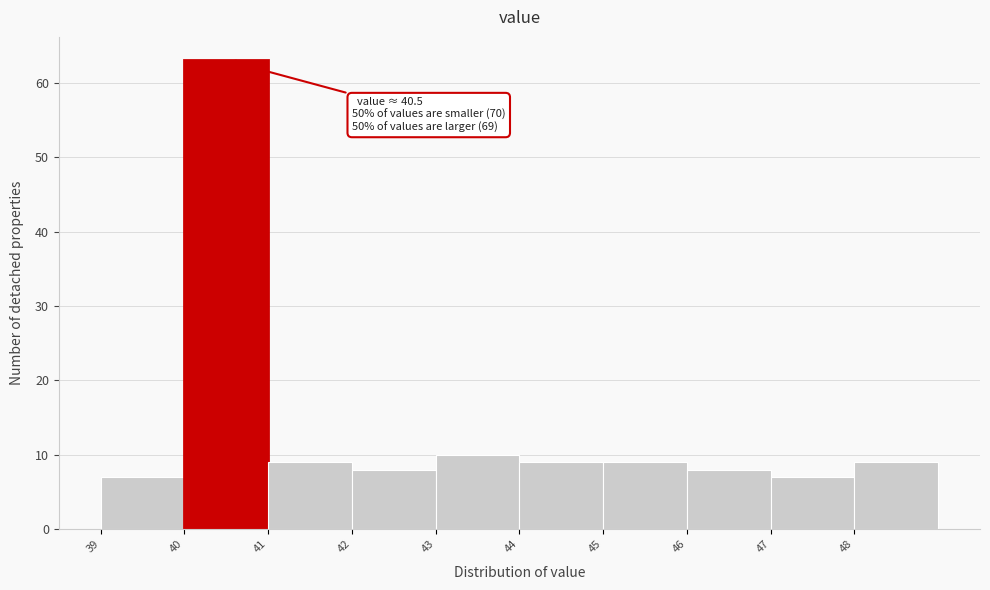

Over which range of the x-axis is the bar tallest?

40 to 41